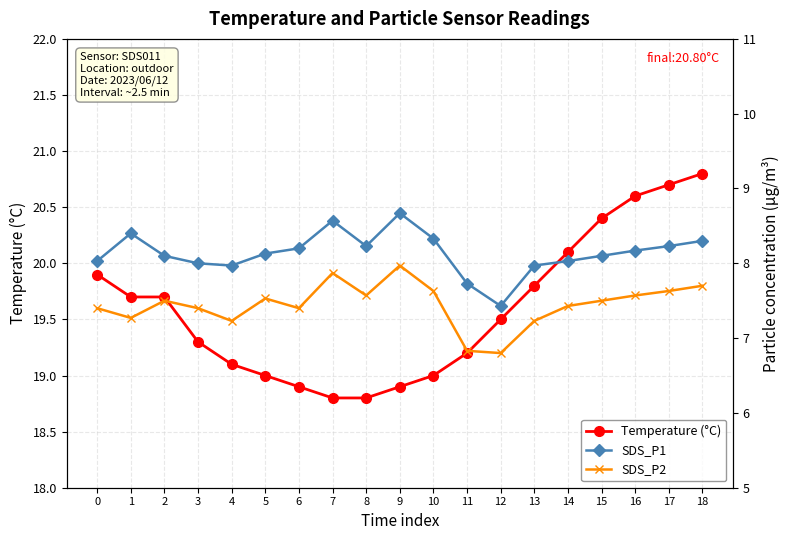

True or false: SDS_P1 has a value of 12.9 at 1.

False